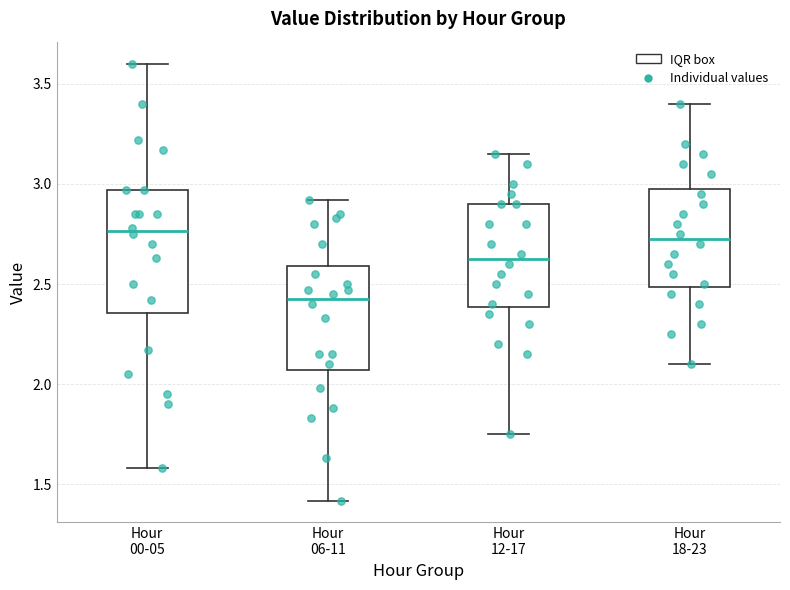

Reading left to right, transcribe this box plot: for each box, give where its median line is, the range the box spans, and where its two whiskers end, as read against the y-axis. The values are not printed on the chart, so give them approximately, as read against the axis.

Hour 00-05: median 2.75, box 2.35 to 2.95, whiskers 1.60 to 3.60
Hour 06-11: median 2.45, box 2.05 to 2.60, whiskers 1.40 to 2.90
Hour 12-17: median 2.65, box 2.40 to 2.90, whiskers 1.75 to 3.15
Hour 18-23: median 2.75, box 2.50 to 3.00, whiskers 2.10 to 3.40